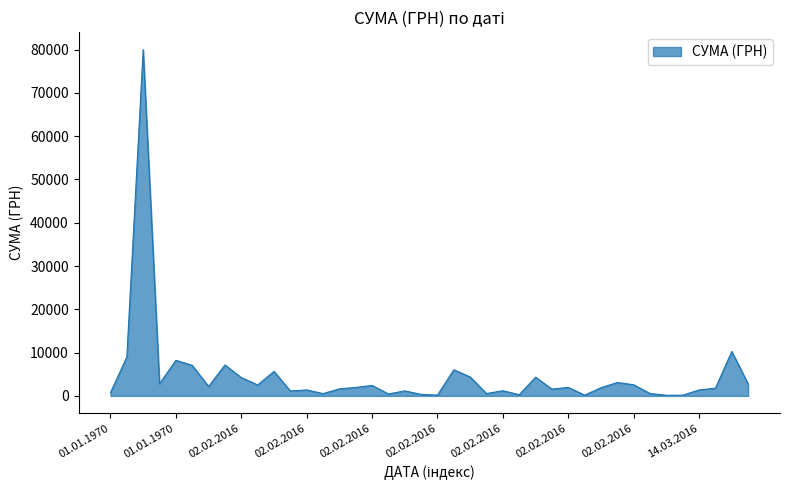

What is the maximum value shown in the chart?

79998.0